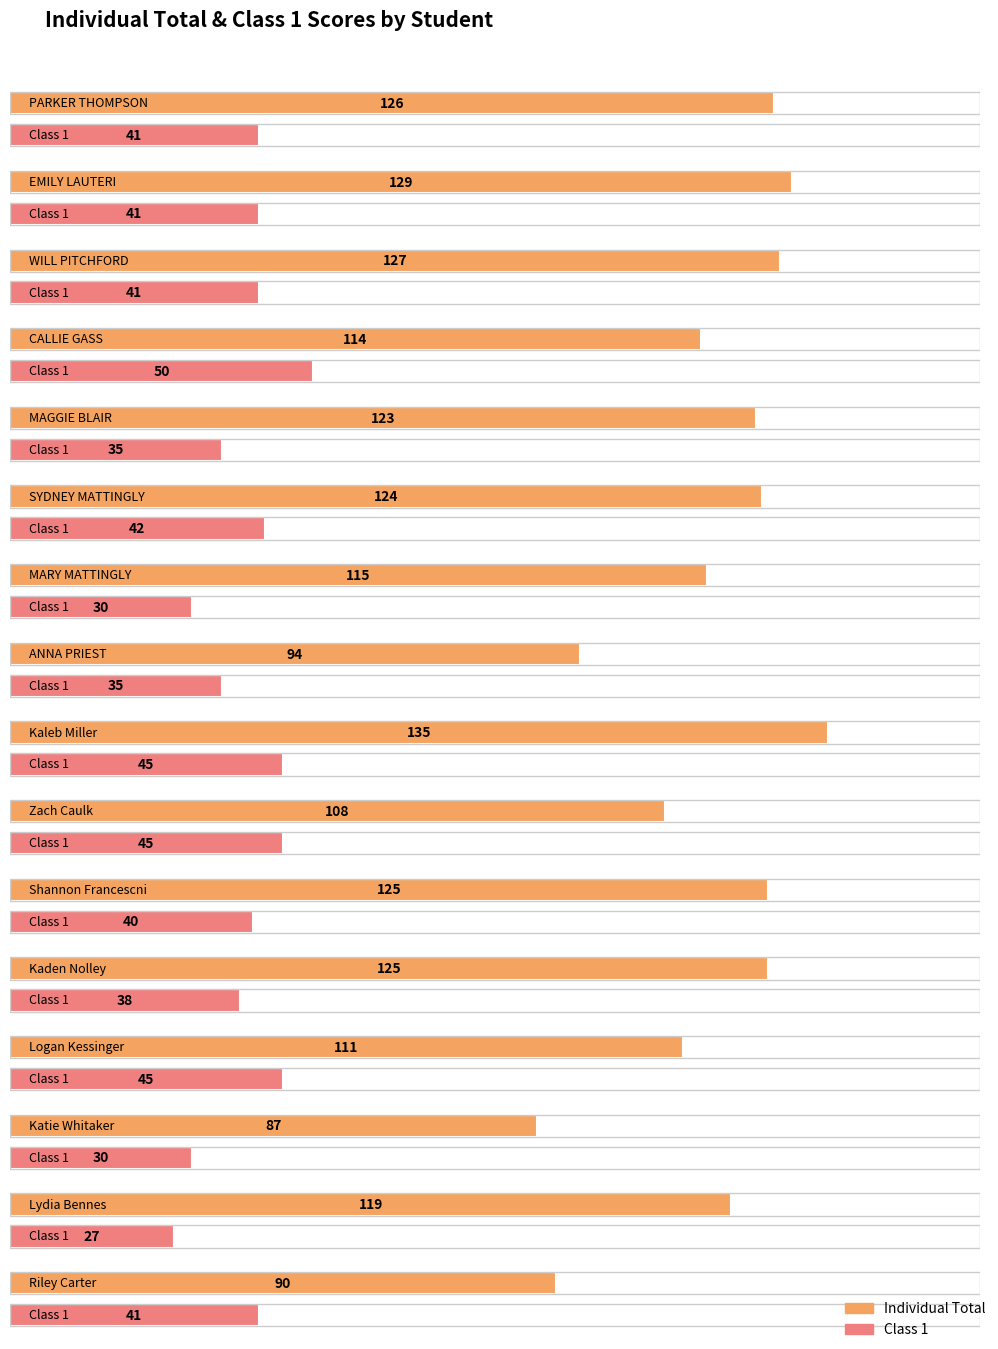

At how many categories does at least one series exceed 25?

16